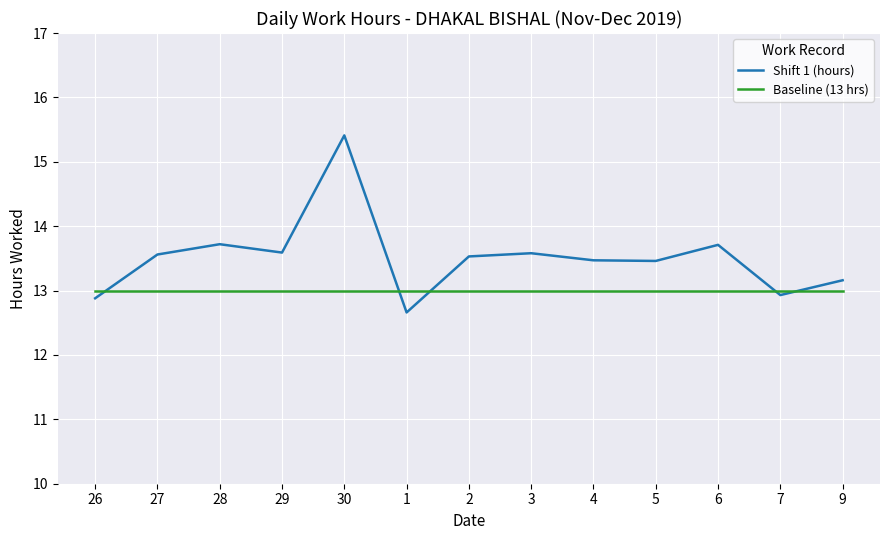

Which series has the largest total across all categories?

Shift 1 (hours)